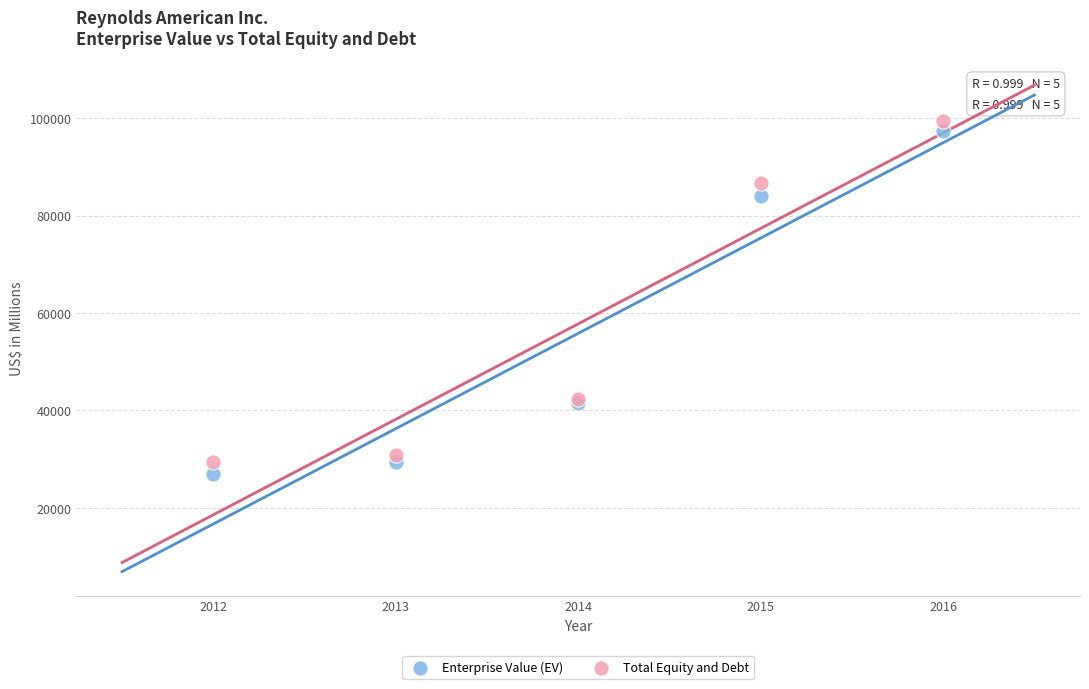

What is the X range (max minus min) for the scatter plot?

4